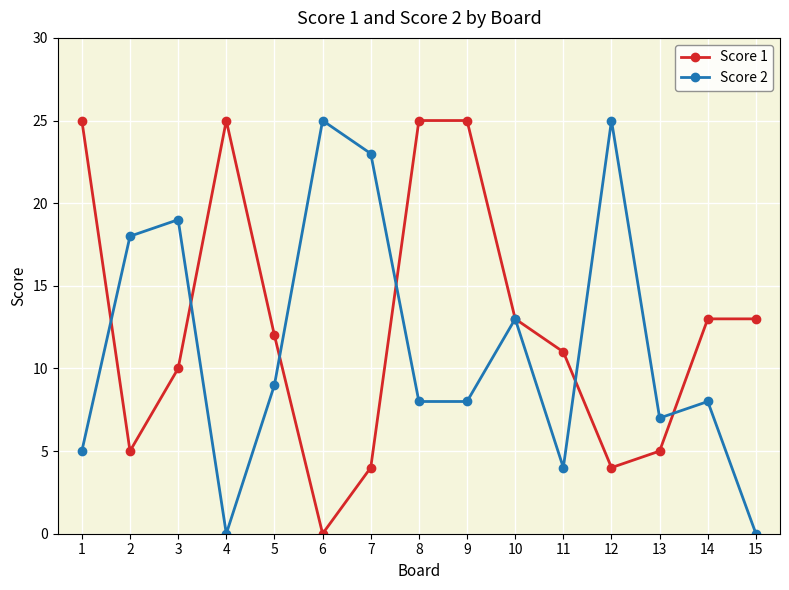

What value does the Score 2 series have at 14, to the nearest 10?

10